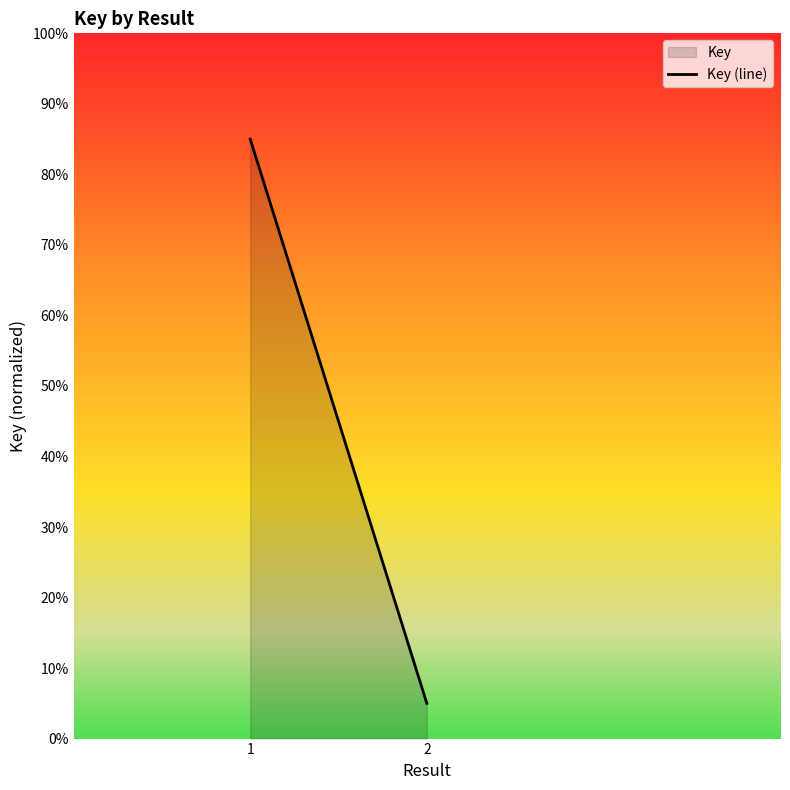

What is the value of the 1st point from the left?

0.9